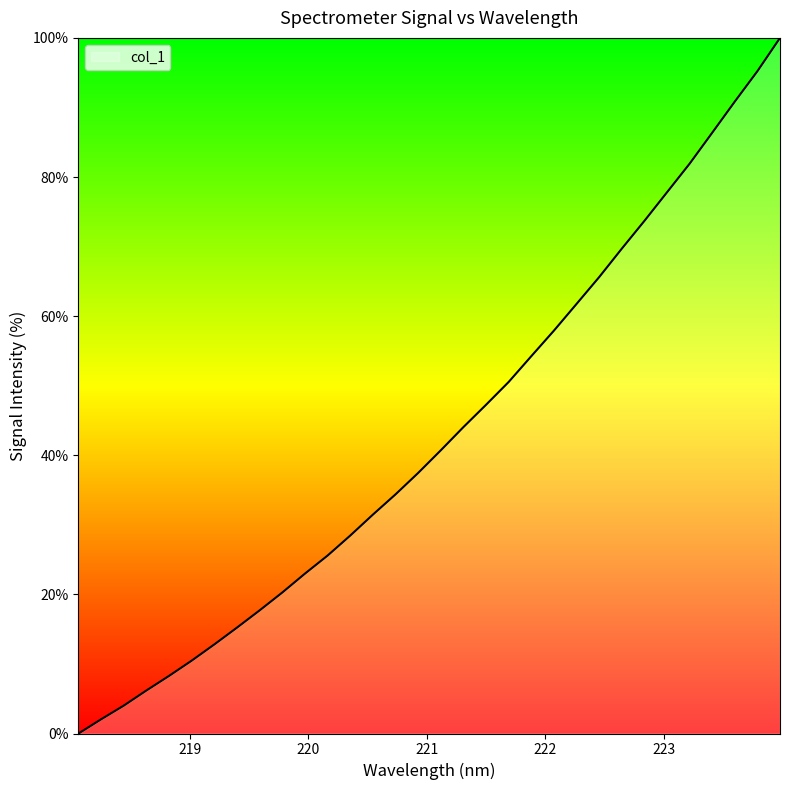

How many lines are shown in the chart?

1